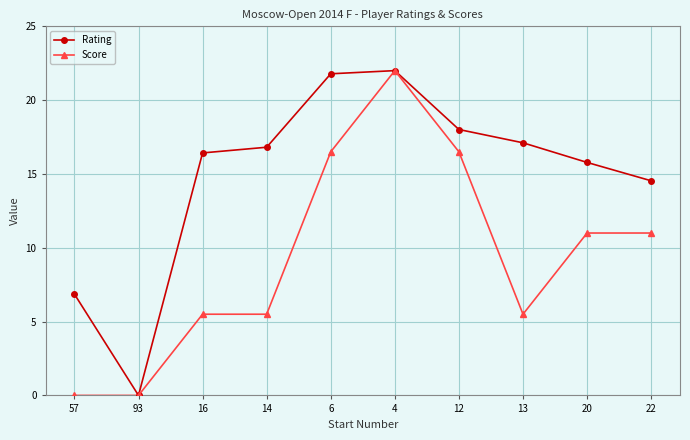

How many categories are shown in the chart?

10